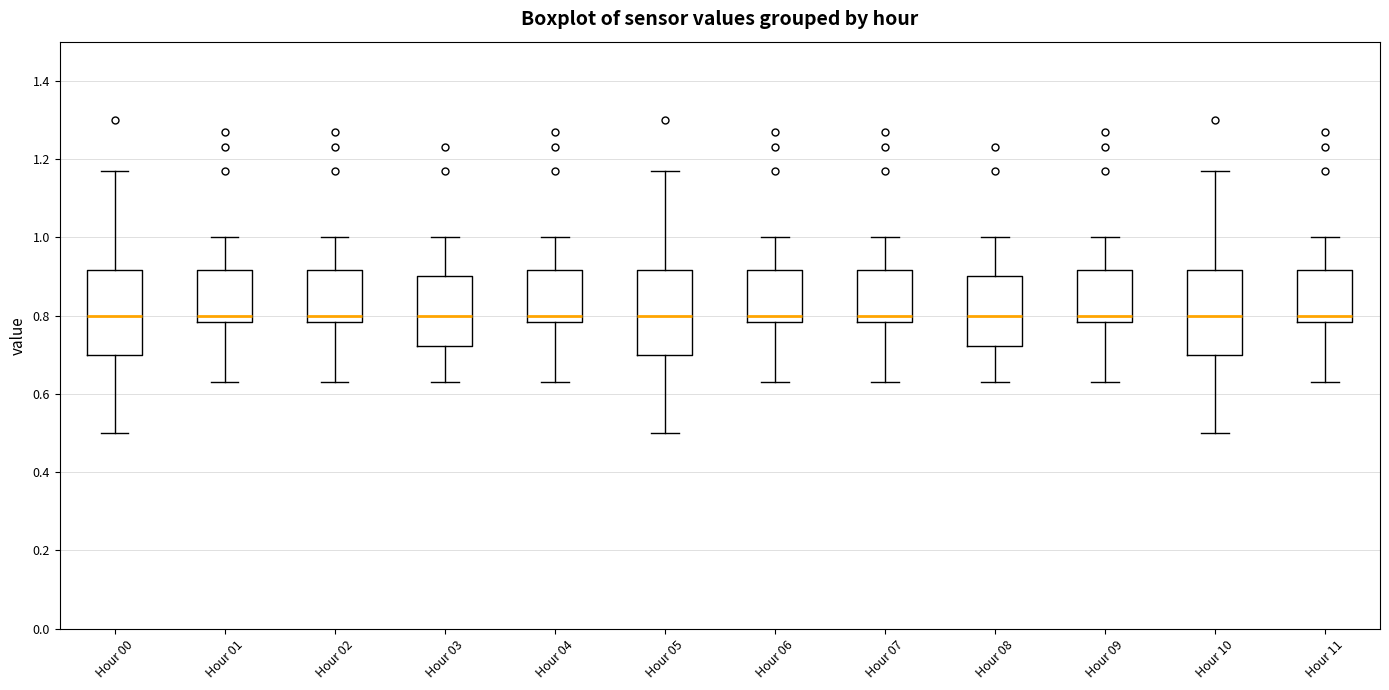

Reading left to right, read every box against the y-axis: the position of its median line, the range the box covers, and the ends of its whiskers. The values are not printed on the chart, so give them approximately, as read against the axis.

Hour 00: median 0.80, box 0.70 to 0.92, whiskers 0.50 to 1.18
Hour 01: median 0.80, box 0.78 to 0.92, whiskers 0.64 to 1.00
Hour 02: median 0.80, box 0.78 to 0.92, whiskers 0.64 to 1.00
Hour 03: median 0.80, box 0.72 to 0.90, whiskers 0.64 to 1.00
Hour 04: median 0.80, box 0.78 to 0.92, whiskers 0.64 to 1.00
Hour 05: median 0.80, box 0.70 to 0.92, whiskers 0.50 to 1.18
Hour 06: median 0.80, box 0.78 to 0.92, whiskers 0.64 to 1.00
Hour 07: median 0.80, box 0.78 to 0.92, whiskers 0.64 to 1.00
Hour 08: median 0.80, box 0.72 to 0.90, whiskers 0.64 to 1.00
Hour 09: median 0.80, box 0.78 to 0.92, whiskers 0.64 to 1.00
Hour 10: median 0.80, box 0.70 to 0.92, whiskers 0.50 to 1.18
Hour 11: median 0.80, box 0.78 to 0.92, whiskers 0.64 to 1.00